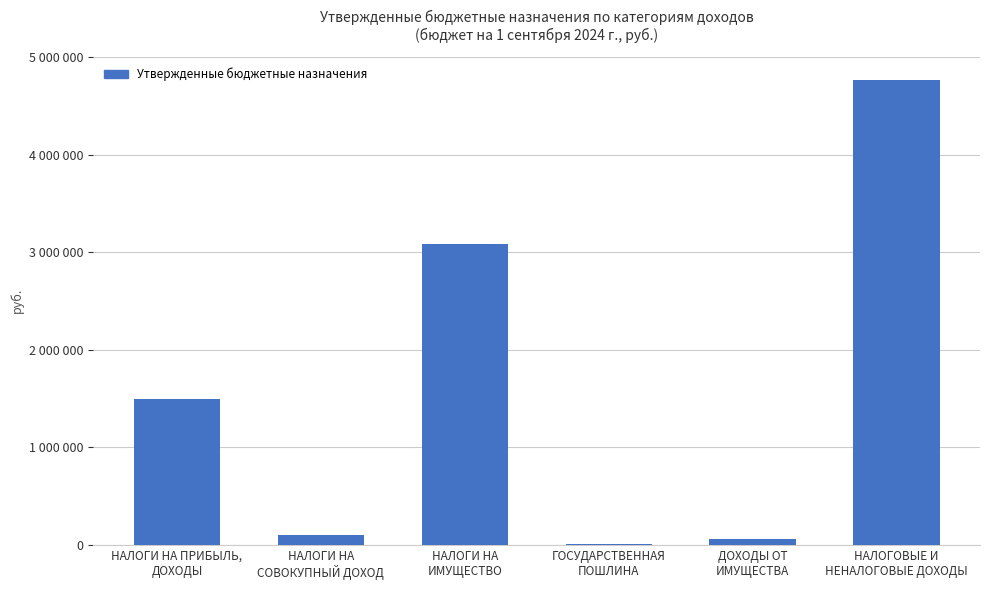

What is the difference between the maximum and minimum values?

4768500